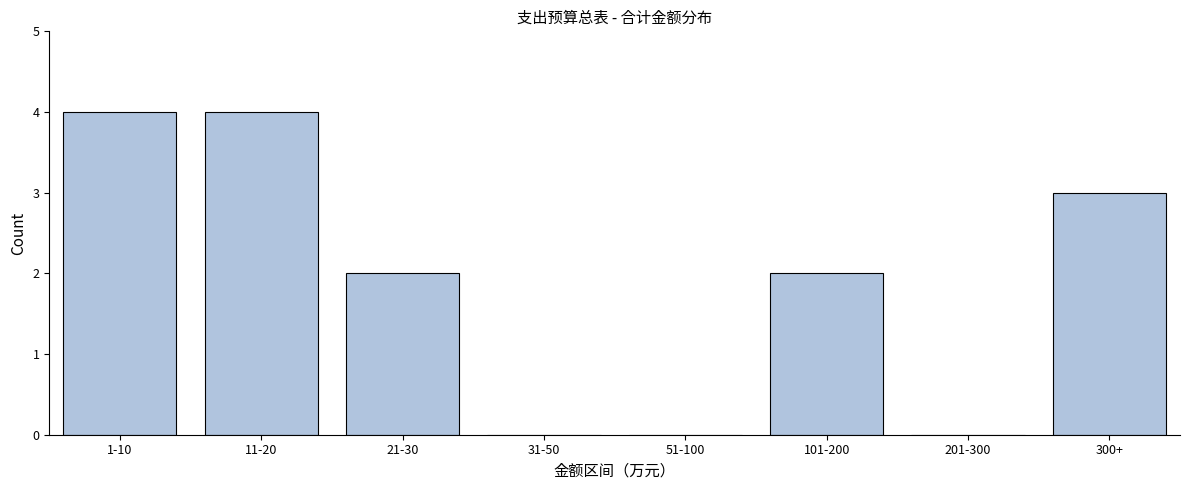

Reading right to left, list all the values displayed in this chart.

300+=3	201-300=0	101-200=2	51-100=0	31-50=0	21-30=2	11-20=4	1-10=4